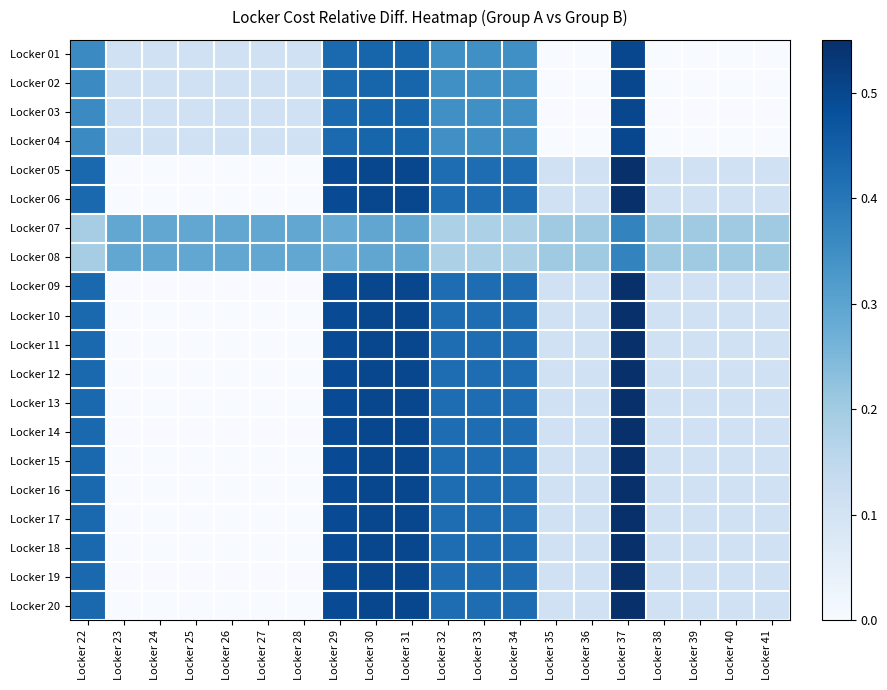

Reading left to right, transcribe all the data shown in this chart.

Locker 01: Locker 22=0.4	Locker 23=0.1	Locker 24=0.1	Locker 25=0.1	Locker 26=0.1	Locker 27=0.1	Locker 28=0.1	Locker 29=0.4	Locker 30=0.4	Locker 31=0.4	Locker 32=0.3	Locker 33=0.3	Locker 34=0.3	Locker 35=0.0	Locker 36=0.0	Locker 37=0.5	Locker 38=0.0	Locker 39=0.0	Locker 40=0.0	Locker 41=0.0
Locker 02: Locker 22=0.4	Locker 23=0.1	Locker 24=0.1	Locker 25=0.1	Locker 26=0.1	Locker 27=0.1	Locker 28=0.1	Locker 29=0.4	Locker 30=0.4	Locker 31=0.4	Locker 32=0.3	Locker 33=0.3	Locker 34=0.3	Locker 35=0.0	Locker 36=0.0	Locker 37=0.5	Locker 38=0.0	Locker 39=0.0	Locker 40=0.0	Locker 41=0.0
Locker 03: Locker 22=0.4	Locker 23=0.1	Locker 24=0.1	Locker 25=0.1	Locker 26=0.1	Locker 27=0.1	Locker 28=0.1	Locker 29=0.4	Locker 30=0.4	Locker 31=0.4	Locker 32=0.3	Locker 33=0.3	Locker 34=0.3	Locker 35=0.0	Locker 36=0.0	Locker 37=0.5	Locker 38=0.0	Locker 39=0.0	Locker 40=0.0	Locker 41=0.0
Locker 04: Locker 22=0.4	Locker 23=0.1	Locker 24=0.1	Locker 25=0.1	Locker 26=0.1	Locker 27=0.1	Locker 28=0.1	Locker 29=0.4	Locker 30=0.4	Locker 31=0.4	Locker 32=0.3	Locker 33=0.3	Locker 34=0.3	Locker 35=0.0	Locker 36=0.0	Locker 37=0.5	Locker 38=0.0	Locker 39=0.0	Locker 40=0.0	Locker 41=0.0
Locker 05: Locker 22=0.4	Locker 23=0.0	Locker 24=0.0	Locker 25=0.0	Locker 26=0.0	Locker 27=0.0	Locker 28=0.0	Locker 29=0.5	Locker 30=0.5	Locker 31=0.5	Locker 32=0.4	Locker 33=0.4	Locker 34=0.4	Locker 35=0.1	Locker 36=0.1	Locker 37=0.6	Locker 38=0.1	Locker 39=0.1	Locker 40=0.1	Locker 41=0.1
Locker 06: Locker 22=0.4	Locker 23=0.0	Locker 24=0.0	Locker 25=0.0	Locker 26=0.0	Locker 27=0.0	Locker 28=0.0	Locker 29=0.5	Locker 30=0.5	Locker 31=0.5	Locker 32=0.4	Locker 33=0.4	Locker 34=0.4	Locker 35=0.1	Locker 36=0.1	Locker 37=0.6	Locker 38=0.1	Locker 39=0.1	Locker 40=0.1	Locker 41=0.1
Locker 07: Locker 22=0.2	Locker 23=0.3	Locker 24=0.3	Locker 25=0.3	Locker 26=0.3	Locker 27=0.3	Locker 28=0.3	Locker 29=0.3	Locker 30=0.3	Locker 31=0.3	Locker 32=0.2	Locker 33=0.2	Locker 34=0.2	Locker 35=0.2	Locker 36=0.2	Locker 37=0.4	Locker 38=0.2	Locker 39=0.2	Locker 40=0.2	Locker 41=0.2
Locker 08: Locker 22=0.2	Locker 23=0.3	Locker 24=0.3	Locker 25=0.3	Locker 26=0.3	Locker 27=0.3	Locker 28=0.3	Locker 29=0.3	Locker 30=0.3	Locker 31=0.3	Locker 32=0.2	Locker 33=0.2	Locker 34=0.2	Locker 35=0.2	Locker 36=0.2	Locker 37=0.4	Locker 38=0.2	Locker 39=0.2	Locker 40=0.2	Locker 41=0.2
Locker 09: Locker 22=0.4	Locker 23=0.0	Locker 24=0.0	Locker 25=0.0	Locker 26=0.0	Locker 27=0.0	Locker 28=0.0	Locker 29=0.5	Locker 30=0.5	Locker 31=0.5	Locker 32=0.4	Locker 33=0.4	Locker 34=0.4	Locker 35=0.1	Locker 36=0.1	Locker 37=0.6	Locker 38=0.1	Locker 39=0.1	Locker 40=0.1	Locker 41=0.1
Locker 10: Locker 22=0.4	Locker 23=0.0	Locker 24=0.0	Locker 25=0.0	Locker 26=0.0	Locker 27=0.0	Locker 28=0.0	Locker 29=0.5	Locker 30=0.5	Locker 31=0.5	Locker 32=0.4	Locker 33=0.4	Locker 34=0.4	Locker 35=0.1	Locker 36=0.1	Locker 37=0.6	Locker 38=0.1	Locker 39=0.1	Locker 40=0.1	Locker 41=0.1
Locker 11: Locker 22=0.4	Locker 23=0.0	Locker 24=0.0	Locker 25=0.0	Locker 26=0.0	Locker 27=0.0	Locker 28=0.0	Locker 29=0.5	Locker 30=0.5	Locker 31=0.5	Locker 32=0.4	Locker 33=0.4	Locker 34=0.4	Locker 35=0.1	Locker 36=0.1	Locker 37=0.6	Locker 38=0.1	Locker 39=0.1	Locker 40=0.1	Locker 41=0.1
Locker 12: Locker 22=0.4	Locker 23=0.0	Locker 24=0.0	Locker 25=0.0	Locker 26=0.0	Locker 27=0.0	Locker 28=0.0	Locker 29=0.5	Locker 30=0.5	Locker 31=0.5	Locker 32=0.4	Locker 33=0.4	Locker 34=0.4	Locker 35=0.1	Locker 36=0.1	Locker 37=0.6	Locker 38=0.1	Locker 39=0.1	Locker 40=0.1	Locker 41=0.1
Locker 13: Locker 22=0.4	Locker 23=0.0	Locker 24=0.0	Locker 25=0.0	Locker 26=0.0	Locker 27=0.0	Locker 28=0.0	Locker 29=0.5	Locker 30=0.5	Locker 31=0.5	Locker 32=0.4	Locker 33=0.4	Locker 34=0.4	Locker 35=0.1	Locker 36=0.1	Locker 37=0.6	Locker 38=0.1	Locker 39=0.1	Locker 40=0.1	Locker 41=0.1
Locker 14: Locker 22=0.4	Locker 23=0.0	Locker 24=0.0	Locker 25=0.0	Locker 26=0.0	Locker 27=0.0	Locker 28=0.0	Locker 29=0.5	Locker 30=0.5	Locker 31=0.5	Locker 32=0.4	Locker 33=0.4	Locker 34=0.4	Locker 35=0.1	Locker 36=0.1	Locker 37=0.6	Locker 38=0.1	Locker 39=0.1	Locker 40=0.1	Locker 41=0.1
Locker 15: Locker 22=0.4	Locker 23=0.0	Locker 24=0.0	Locker 25=0.0	Locker 26=0.0	Locker 27=0.0	Locker 28=0.0	Locker 29=0.5	Locker 30=0.5	Locker 31=0.5	Locker 32=0.4	Locker 33=0.4	Locker 34=0.4	Locker 35=0.1	Locker 36=0.1	Locker 37=0.6	Locker 38=0.1	Locker 39=0.1	Locker 40=0.1	Locker 41=0.1
Locker 16: Locker 22=0.4	Locker 23=0.0	Locker 24=0.0	Locker 25=0.0	Locker 26=0.0	Locker 27=0.0	Locker 28=0.0	Locker 29=0.5	Locker 30=0.5	Locker 31=0.5	Locker 32=0.4	Locker 33=0.4	Locker 34=0.4	Locker 35=0.1	Locker 36=0.1	Locker 37=0.6	Locker 38=0.1	Locker 39=0.1	Locker 40=0.1	Locker 41=0.1
Locker 17: Locker 22=0.4	Locker 23=0.0	Locker 24=0.0	Locker 25=0.0	Locker 26=0.0	Locker 27=0.0	Locker 28=0.0	Locker 29=0.5	Locker 30=0.5	Locker 31=0.5	Locker 32=0.4	Locker 33=0.4	Locker 34=0.4	Locker 35=0.1	Locker 36=0.1	Locker 37=0.6	Locker 38=0.1	Locker 39=0.1	Locker 40=0.1	Locker 41=0.1
Locker 18: Locker 22=0.4	Locker 23=0.0	Locker 24=0.0	Locker 25=0.0	Locker 26=0.0	Locker 27=0.0	Locker 28=0.0	Locker 29=0.5	Locker 30=0.5	Locker 31=0.5	Locker 32=0.4	Locker 33=0.4	Locker 34=0.4	Locker 35=0.1	Locker 36=0.1	Locker 37=0.6	Locker 38=0.1	Locker 39=0.1	Locker 40=0.1	Locker 41=0.1
Locker 19: Locker 22=0.4	Locker 23=0.0	Locker 24=0.0	Locker 25=0.0	Locker 26=0.0	Locker 27=0.0	Locker 28=0.0	Locker 29=0.5	Locker 30=0.5	Locker 31=0.5	Locker 32=0.4	Locker 33=0.4	Locker 34=0.4	Locker 35=0.1	Locker 36=0.1	Locker 37=0.6	Locker 38=0.1	Locker 39=0.1	Locker 40=0.1	Locker 41=0.1
Locker 20: Locker 22=0.4	Locker 23=0.0	Locker 24=0.0	Locker 25=0.0	Locker 26=0.0	Locker 27=0.0	Locker 28=0.0	Locker 29=0.5	Locker 30=0.5	Locker 31=0.5	Locker 32=0.4	Locker 33=0.4	Locker 34=0.4	Locker 35=0.1	Locker 36=0.1	Locker 37=0.6	Locker 38=0.1	Locker 39=0.1	Locker 40=0.1	Locker 41=0.1